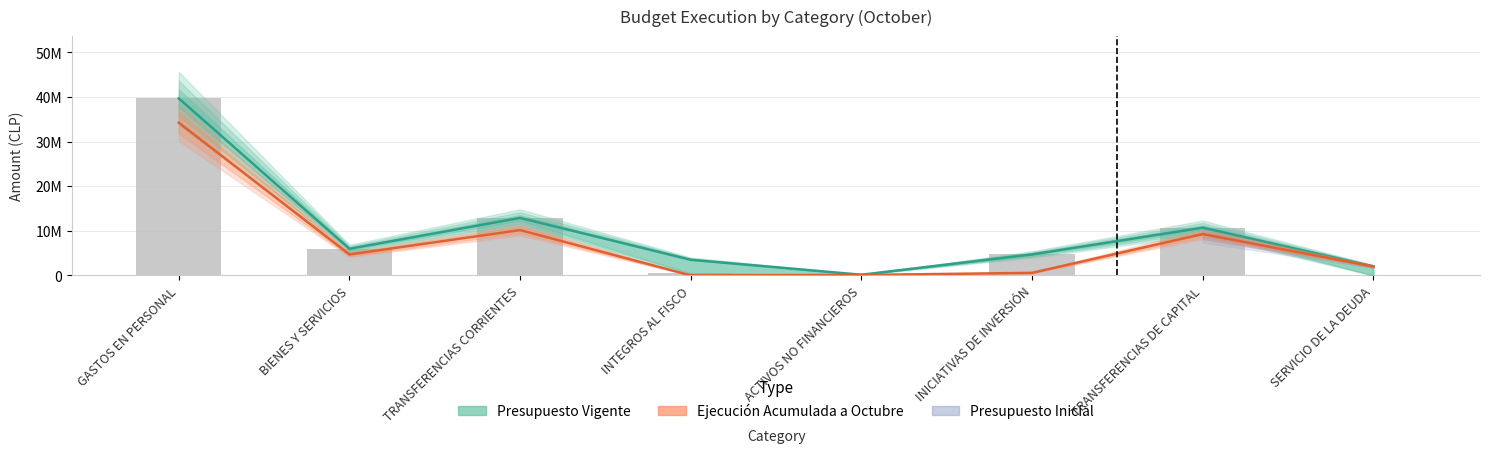

What is the highest value of the Presupuesto Inicial series?

39701993